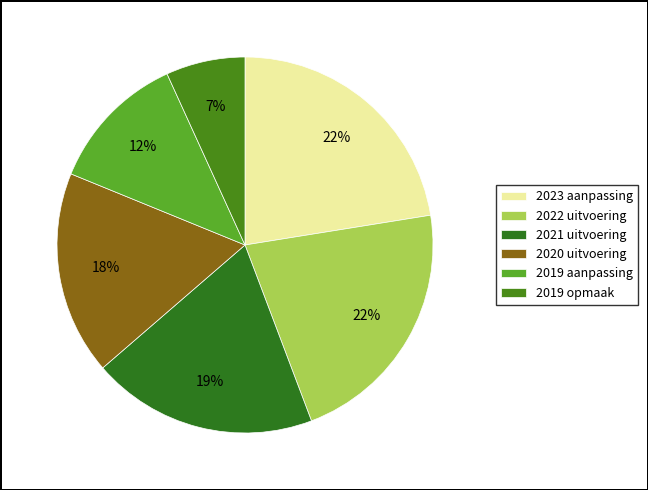

The 2023 aanpassing slice represents 12% of the pie. True or false?

False